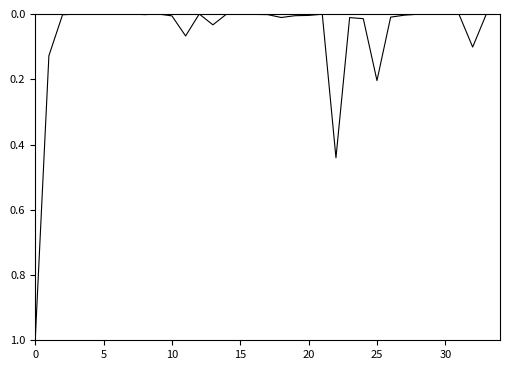

What is the maximum value shown in the chart?

1.0